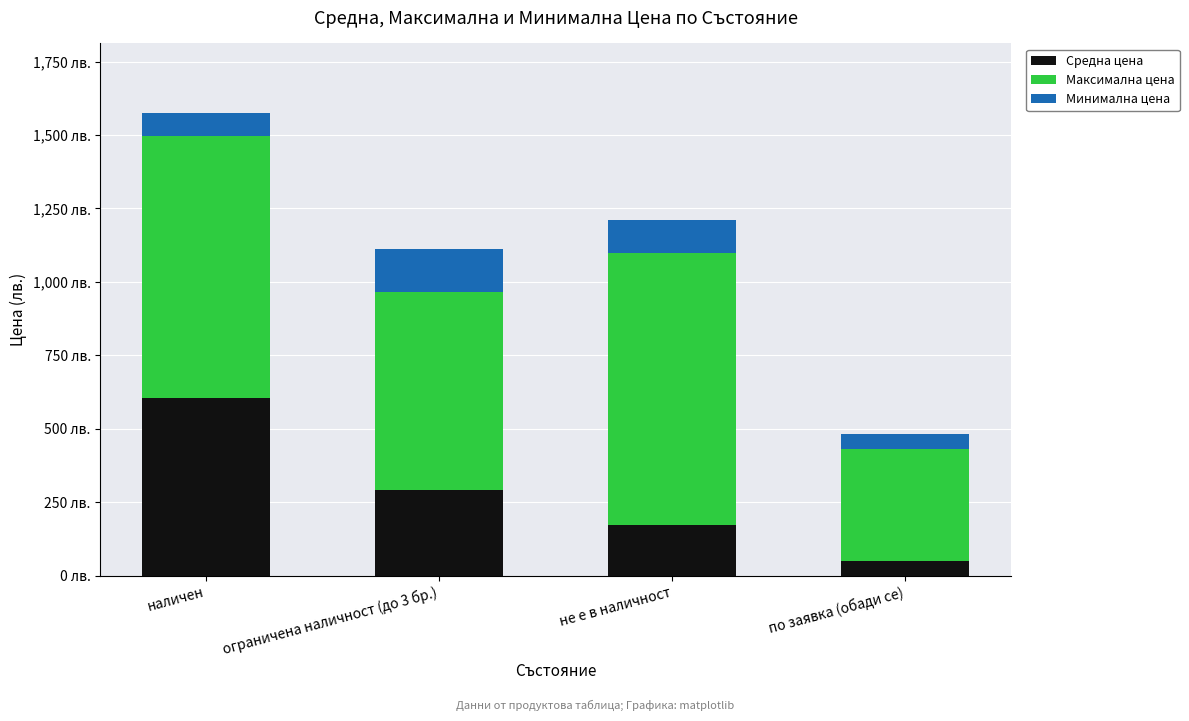

List the series in order of their overall mean, lowest first.

Минимална цена, Средна цена, Максимална цена